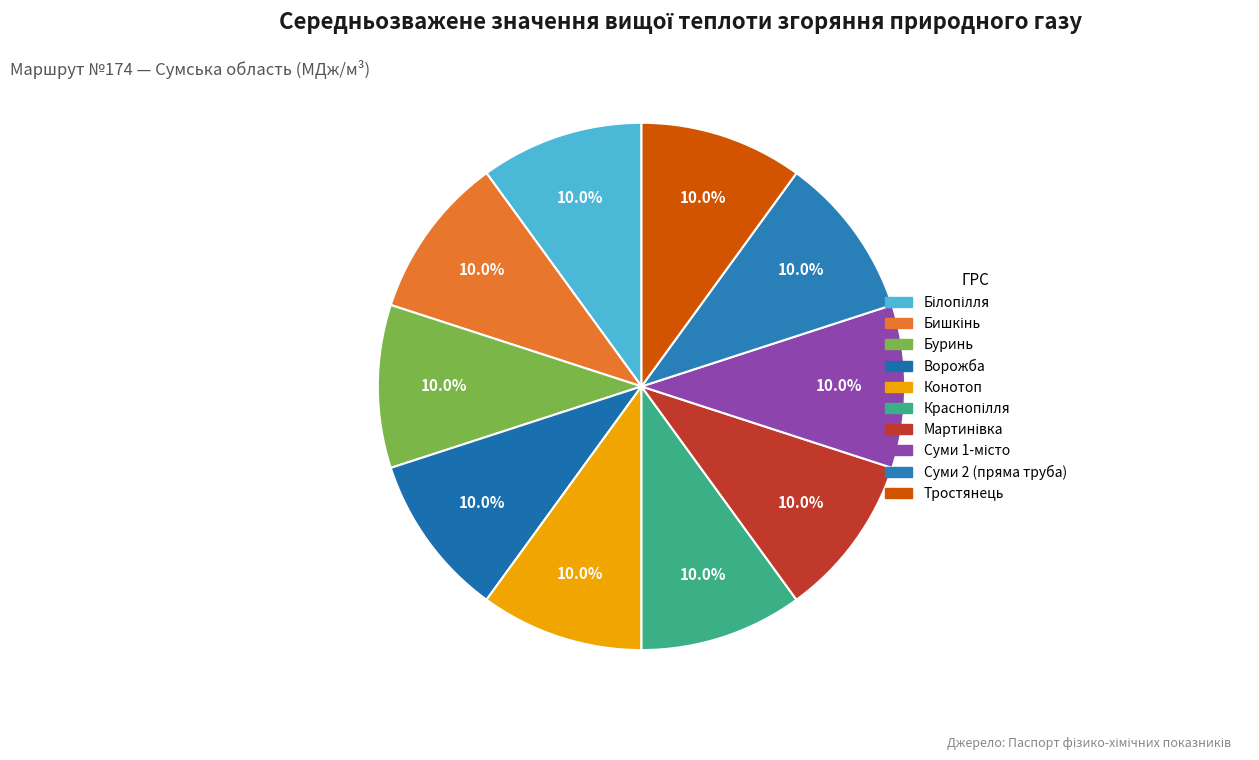

Is it true that Буринь is 10% of the pie?

True